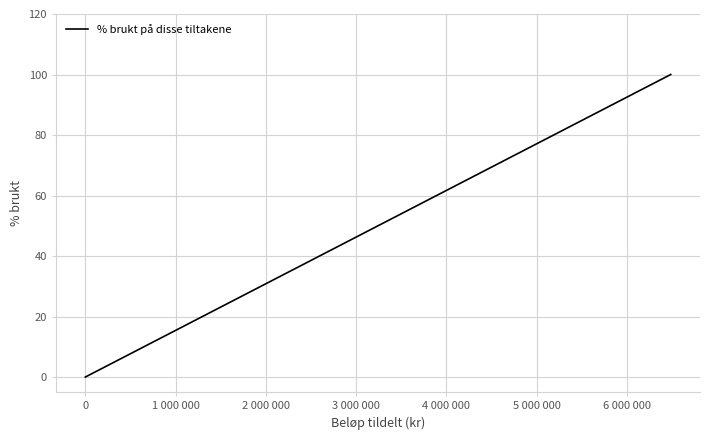

How many series are shown in this chart?

1